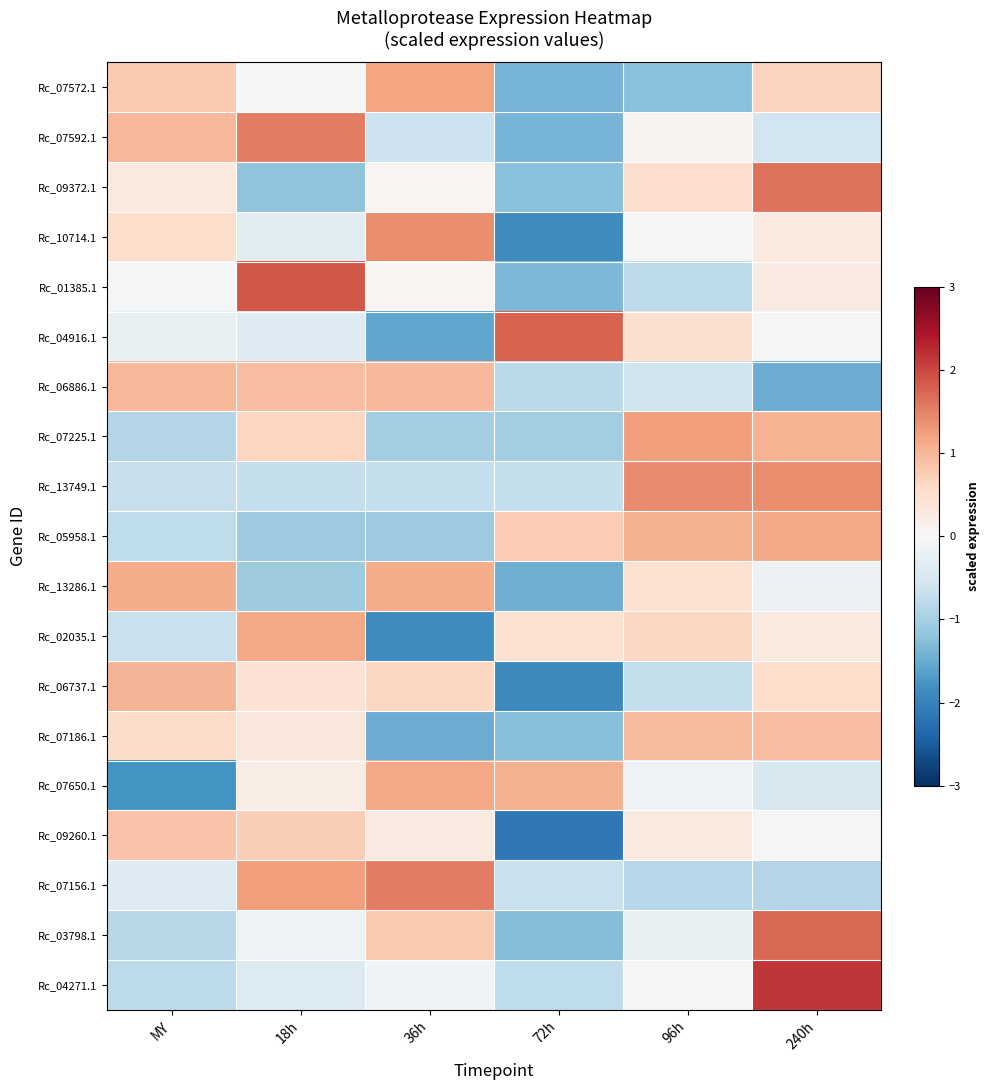

At 96h, list the series in order from smallest to largest.

Rc_07572.1, Rc_07156.1, Rc_01385.1, Rc_06737.1, Rc_06886.1, Rc_03798.1, Rc_07650.1, Rc_04271.1, Rc_10714.1, Rc_07592.1, Rc_09260.1, Rc_13286.1, Rc_04916.1, Rc_09372.1, Rc_02035.1, Rc_07186.1, Rc_05958.1, Rc_07225.1, Rc_13749.1